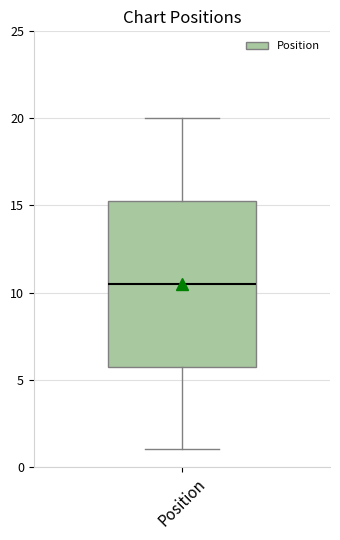

Read this box plot against the y-axis: the position of the median line, the range covered by the box, and the ends of both whiskers. The values are not printed on the chart, so give them approximately, as read against the axis.

median 10.5, box 6.0 to 15.5, whiskers 1.0 to 20.0